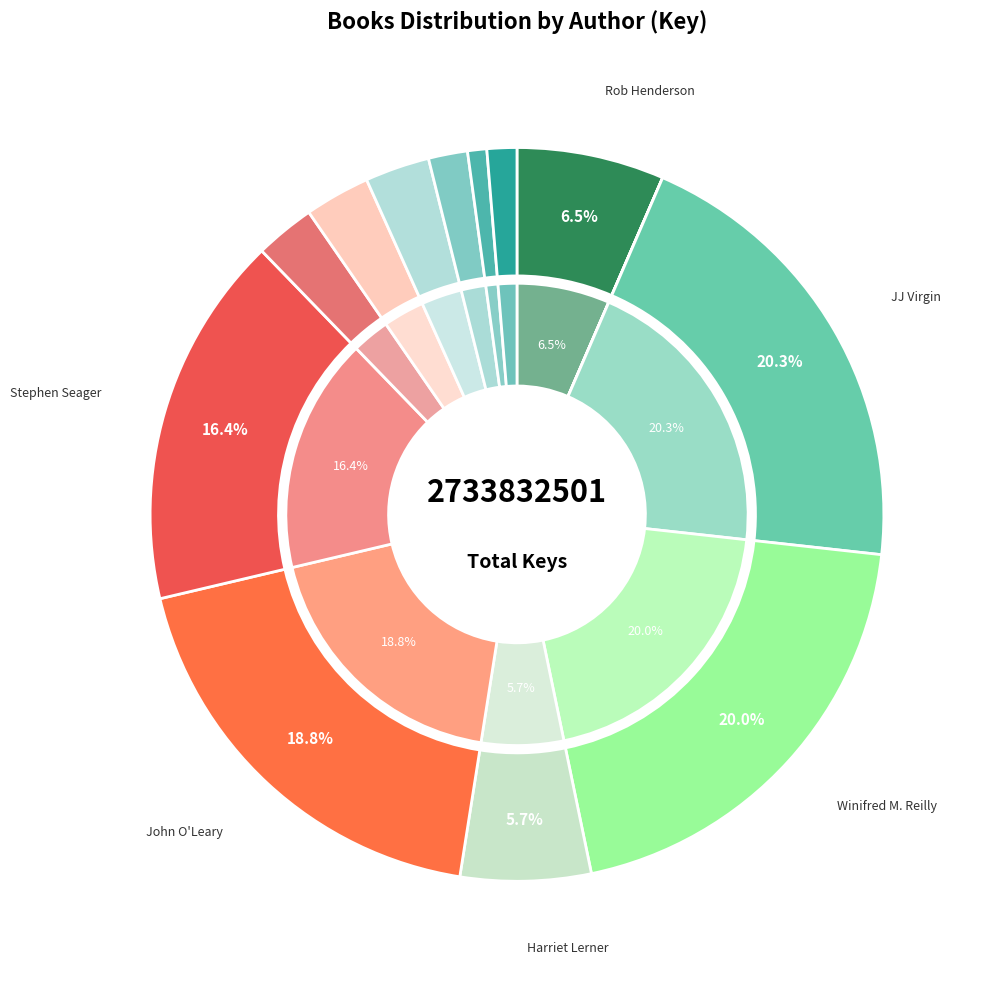

Which category has the smallest portion of the pie?

Nathan Azrin & Foxx